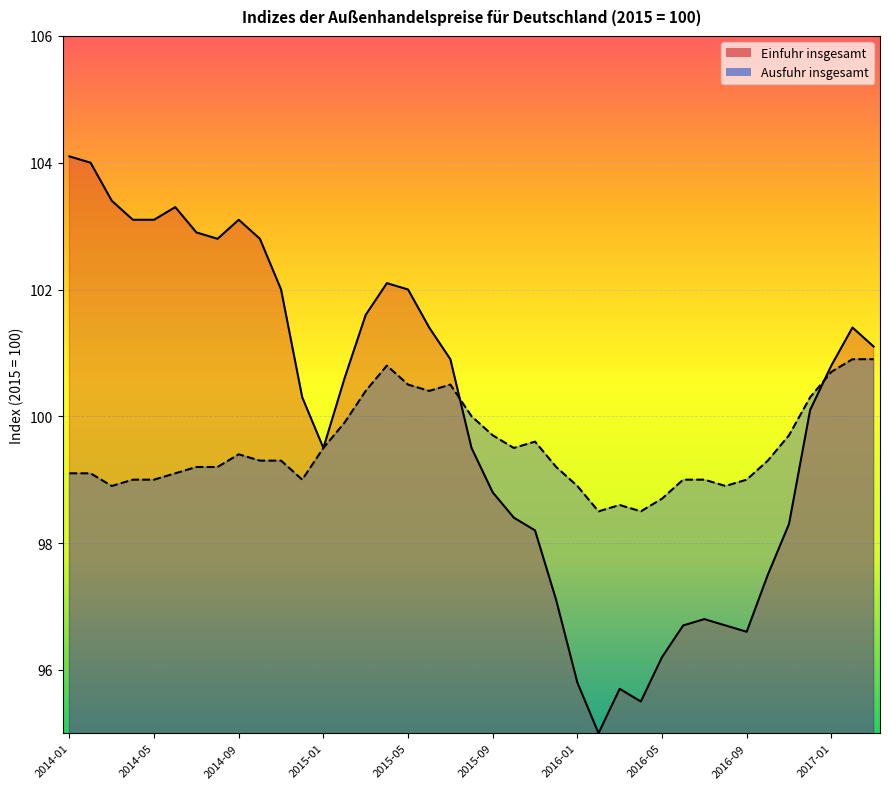

What is the average value of the Ausfuhr insgesamt series?

99.5